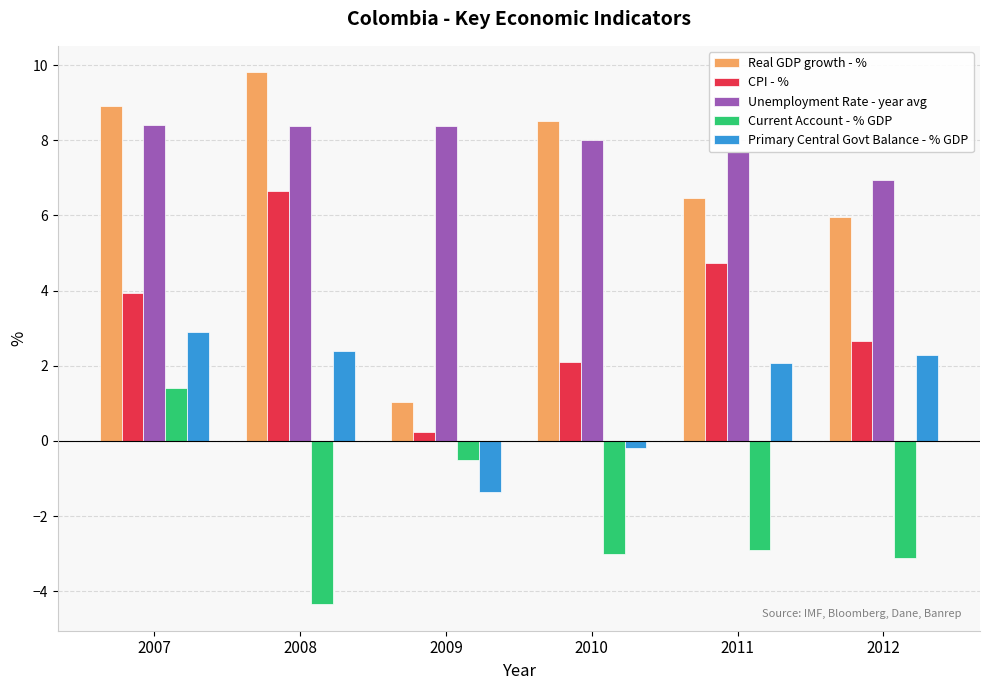

At which label does CPI - % reach its peak?

2008